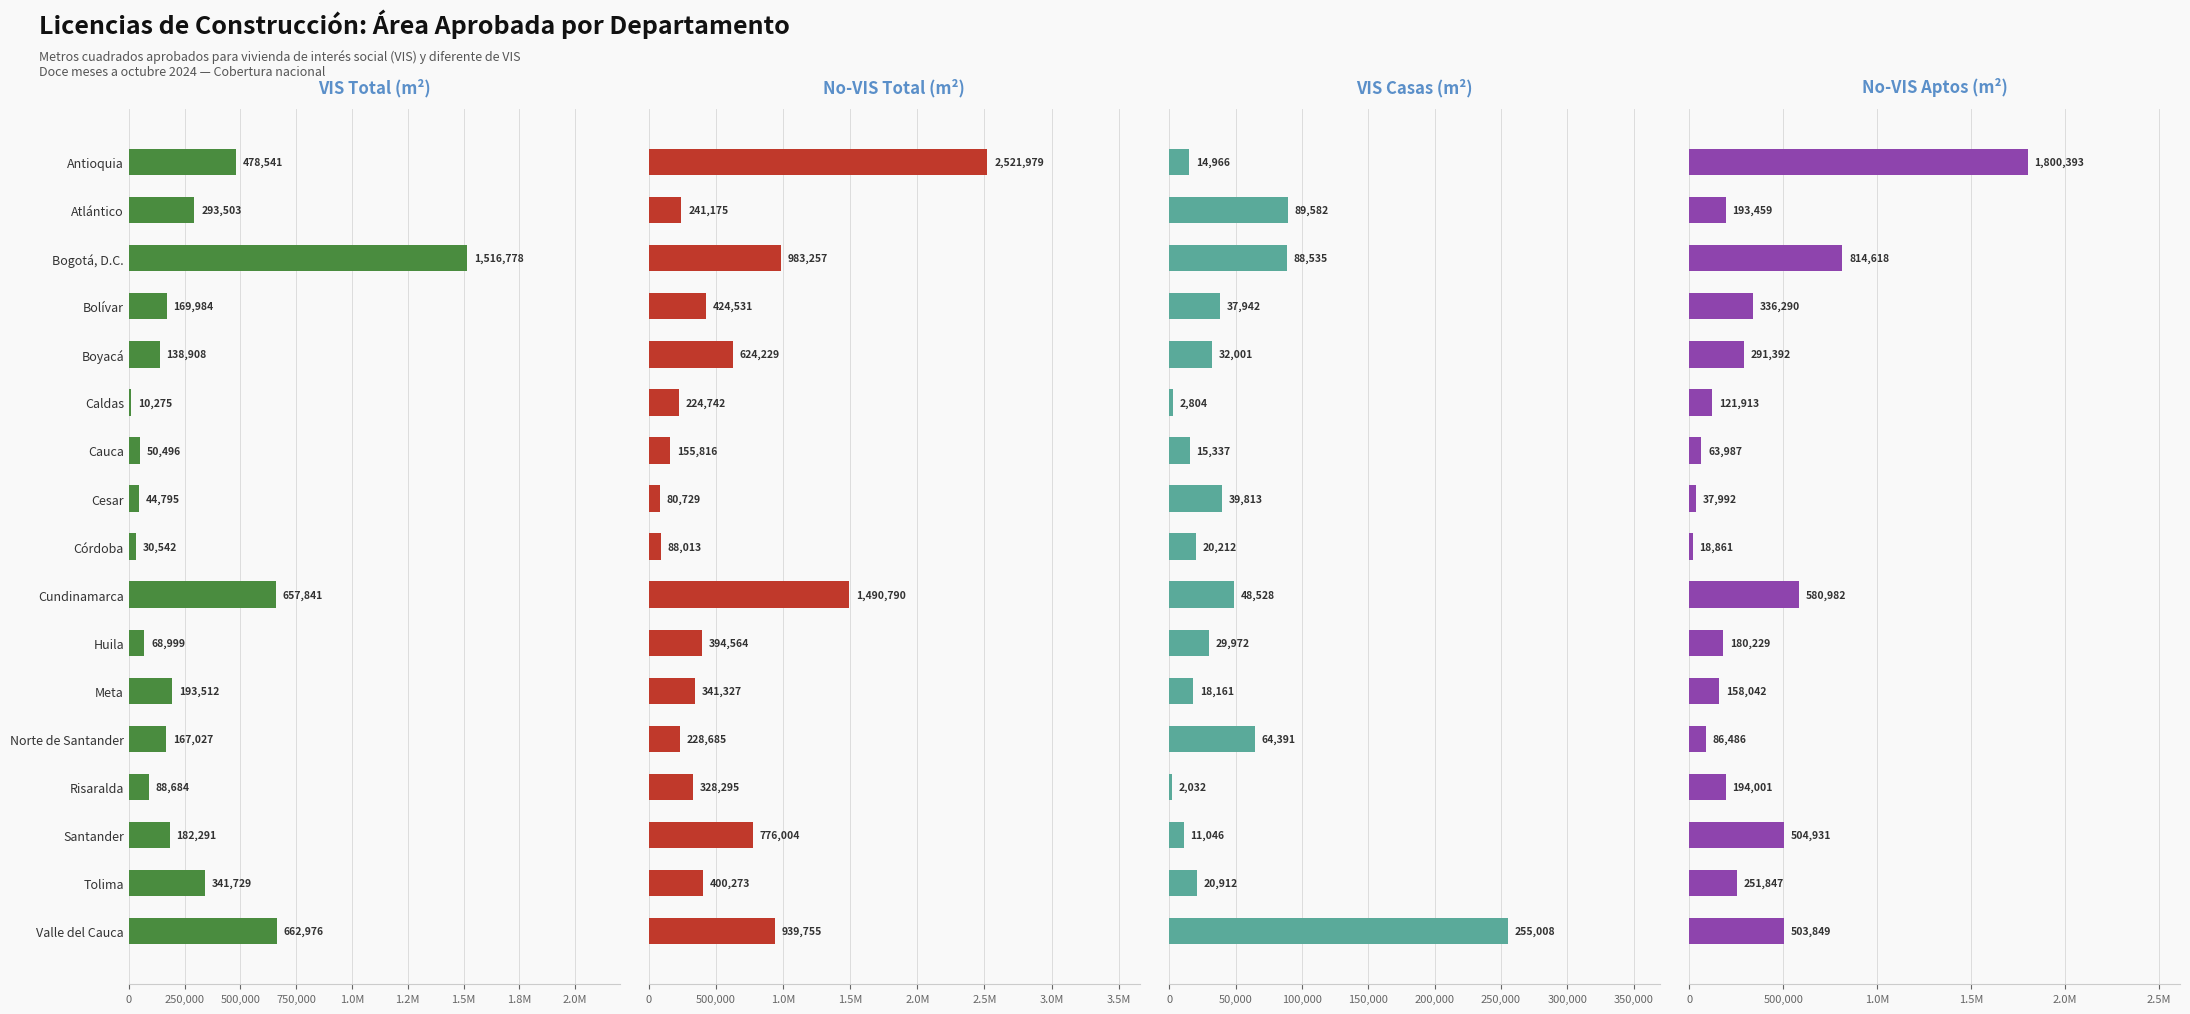

Rank the series by their maximum value, from lowest to highest.

VIS Casas m², VIS Total m², No-VIS Aptos m², No-VIS Total m²